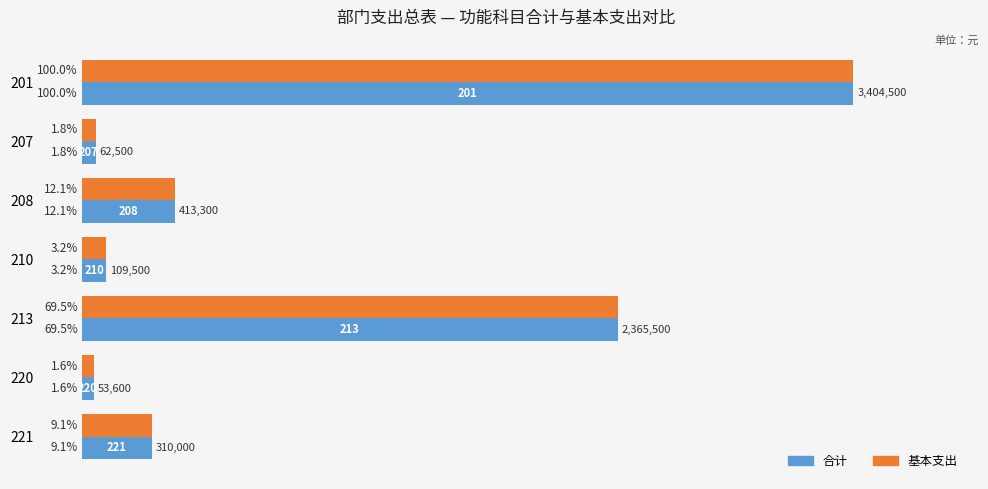

At which category does the chart reach its minimum across all series?

220